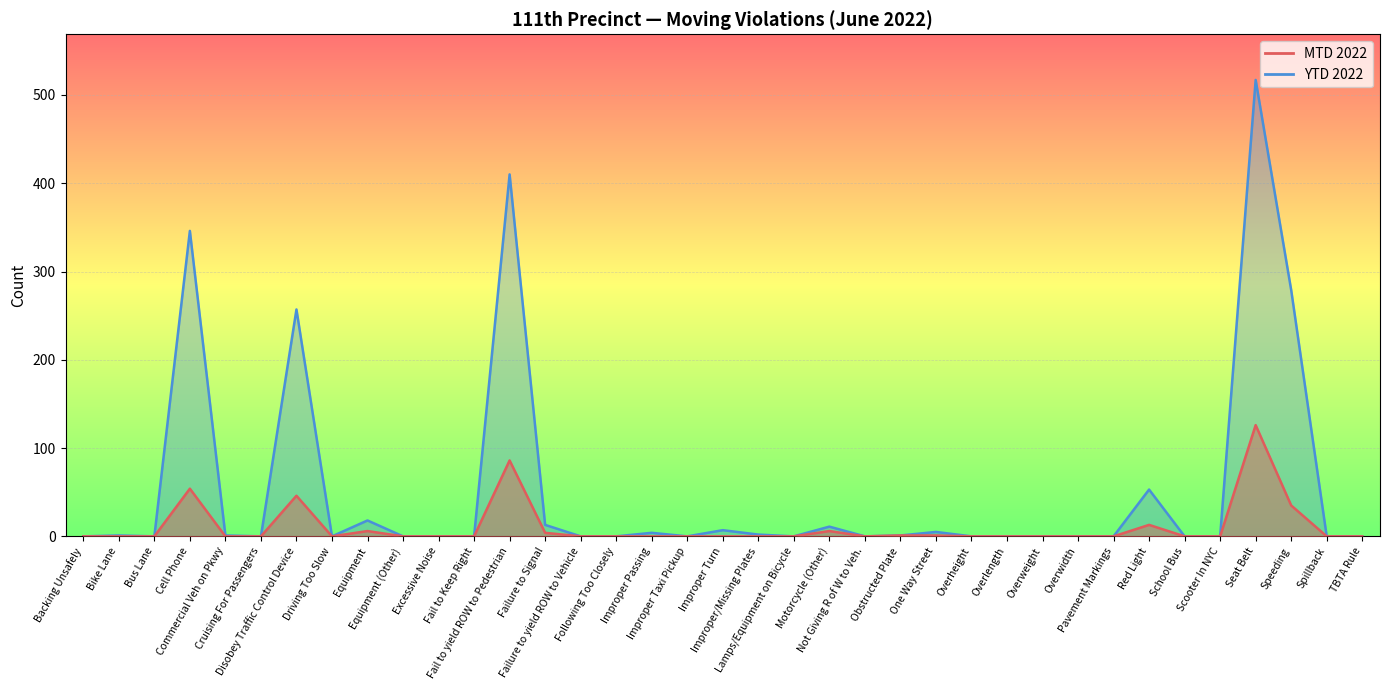

Reading left to right, what are all the values shown in this chart?

MTD 2022: Backing Unsafely=0	Bike Lane=0	Bus Lane=0	Cell Phone=54	Commercial Veh on Pkwy=0	Cruising For Passengers=0	Disobey Traffic Control Device=46	Driving Too Slow=0	Equipment=6	Equipment (Other)=0	Excessive Noise=0	Fail to Keep Right=0	Fail to yield ROW to Pedestrian=86	Failure to Signal=4	Failure to yield ROW to Vehicle=0	Following Too Closely=0	Improper Passing=0	Improper Taxi Pickup=0	Improper Turn=0	Improper/Missing Plates=0	Lamps/Equipment on Bicycle=0	Motorcycle (Other)=6	Not Giving R of W to Veh.=0	Obstructed Plate=1	One Way Street=1	Overheight=0	Overlength=0	Overweight=0	Overwidth=0	Pavement Markings=0	Red Light=13	School Bus=0	Scooter In NYC=0	Seat Belt=126	Speeding=35	Spillback=0	TBTA Rule=0
YTD 2022: Backing Unsafely=0	Bike Lane=1	Bus Lane=0	Cell Phone=346	Commercial Veh on Pkwy=1	Cruising For Passengers=0	Disobey Traffic Control Device=257	Driving Too Slow=0	Equipment=18	Equipment (Other)=0	Excessive Noise=0	Fail to Keep Right=0	Fail to yield ROW to Pedestrian=410	Failure to Signal=13	Failure to yield ROW to Vehicle=0	Following Too Closely=0	Improper Passing=4	Improper Taxi Pickup=0	Improper Turn=7	Improper/Missing Plates=2	Lamps/Equipment on Bicycle=0	Motorcycle (Other)=11	Not Giving R of W to Veh.=0	Obstructed Plate=1	One Way Street=5	Overheight=0	Overlength=0	Overweight=0	Overwidth=0	Pavement Markings=0	Red Light=53	School Bus=0	Scooter In NYC=0	Seat Belt=517	Speeding=279	Spillback=0	TBTA Rule=0